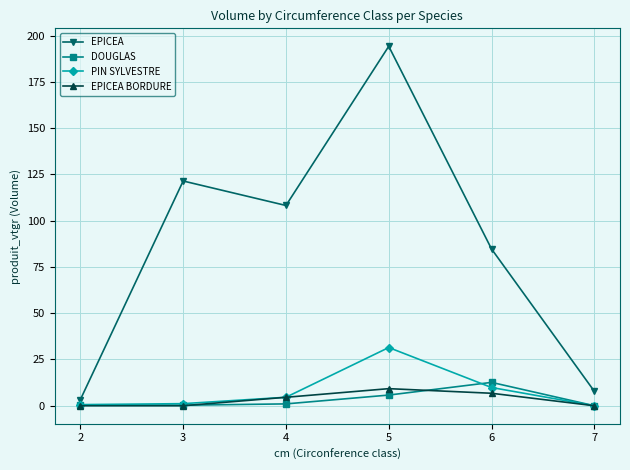

Which series has the widest spread of values?

EPICEA